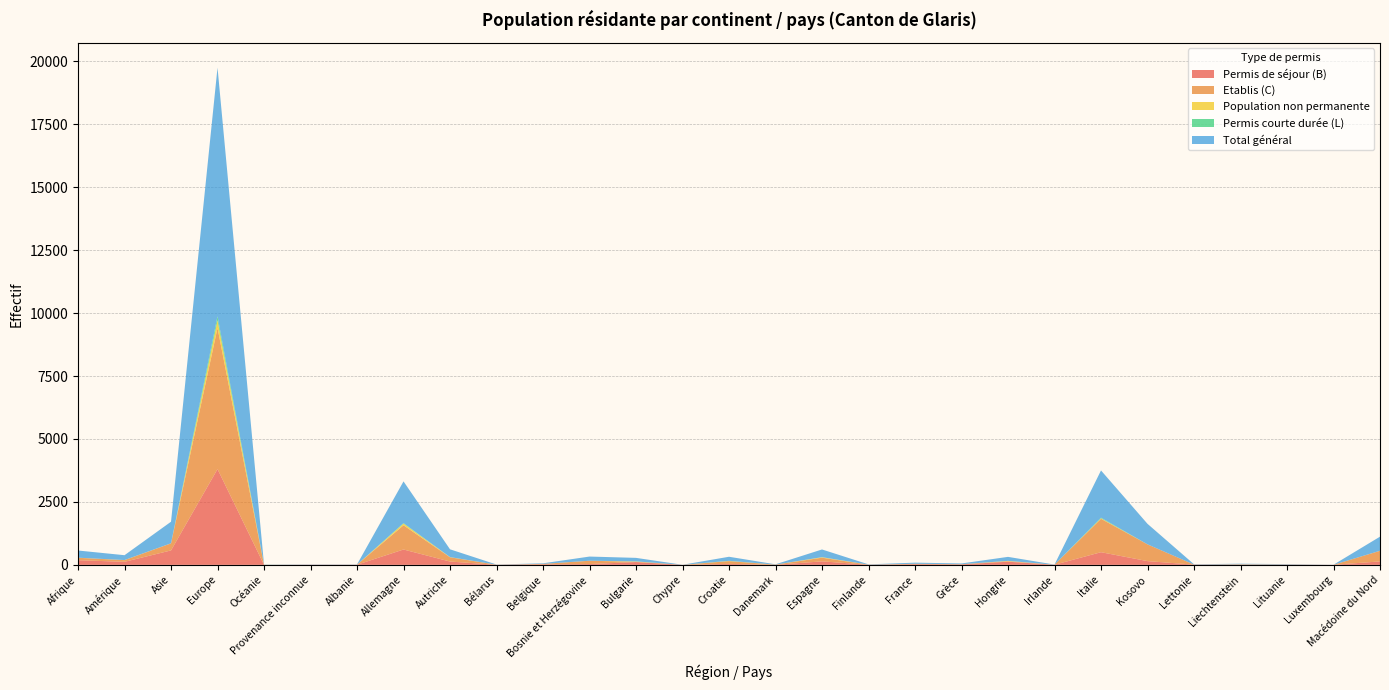

Reading left to right, extract all data points from this chart.

Permis de séjour (B): Afrique=185	Amérique=121	Asie=574	Europe=3804	Océanie=2	Provenance inconnue=8	Albanie=6	Allemagne=610	Autriche=132	Bélarus=4	Belgique=22	Bosnie et Herzégovine=33	Bulgarie=111	Chypre=2	Croatie=39	Danemark=2	Espagne=139	Finlande=5	France=27	Grèce=20	Hongrie=125	Irlande=5	Italie=503	Kosovo=149	Lettonie=9	Liechtenstein=6	Lituanie=11	Luxembourg=3	Macédoine du Nord=137
Etablis (C): Afrique=97	Amérique=67	Asie=280	Europe=5605	Océanie=1	Provenance inconnue=0	Albanie=2	Allemagne=963	Autriche=169	Bélarus=3	Belgique=16	Bosnie et Herzégovine=131	Bulgarie=11	Chypre=0	Croatie=109	Danemark=9	Espagne=146	Finlande=4	France=14	Grèce=6	Hongrie=21	Irlande=1	Italie=1328	Kosovo=665	Lettonie=3	Liechtenstein=16	Lituanie=1	Luxembourg=0	Macédoine du Nord=421
Population non permanente: Afrique=3	Amérique=3	Asie=3	Europe=303	Océanie=1	Provenance inconnue=0	Albanie=0	Allemagne=66	Autriche=6	Bélarus=0	Belgique=1	Bosnie et Herzégovine=1	Bulgarie=12	Chypre=0	Croatie=6	Danemark=0	Espagne=18	Finlande=1	France=2	Grèce=0	Hongrie=12	Irlande=0	Italie=19	Kosovo=1	Lettonie=0	Liechtenstein=1	Lituanie=3	Luxembourg=0	Macédoine du Nord=2
Permis courte durée (L): Afrique=0	Amérique=1	Asie=0	Europe=162	Océanie=2	Provenance inconnue=0	Albanie=0	Allemagne=19	Autriche=2	Bélarus=0	Belgique=0	Bosnie et Herzégovine=0	Bulgarie=5	Chypre=0	Croatie=7	Danemark=0	Espagne=3	Finlande=0	France=1	Grèce=2	Hongrie=1	Irlande=0	Italie=25	Kosovo=0	Lettonie=0	Liechtenstein=0	Lituanie=0	Luxembourg=0	Macédoine du Nord=0
Total général: Afrique=285	Amérique=192	Asie=857	Europe=9874	Océanie=6	Provenance inconnue=8	Albanie=8	Allemagne=1658	Autriche=309	Bélarus=7	Belgique=23	Bosnie et Herzégovine=165	Bulgarie=139	Chypre=2	Croatie=161	Danemark=11	Espagne=306	Finlande=10	France=44	Grèce=28	Hongrie=159	Irlande=6	Italie=1875	Kosovo=815	Lettonie=12	Liechtenstein=23	Lituanie=15	Luxembourg=3	Macédoine du Nord=560